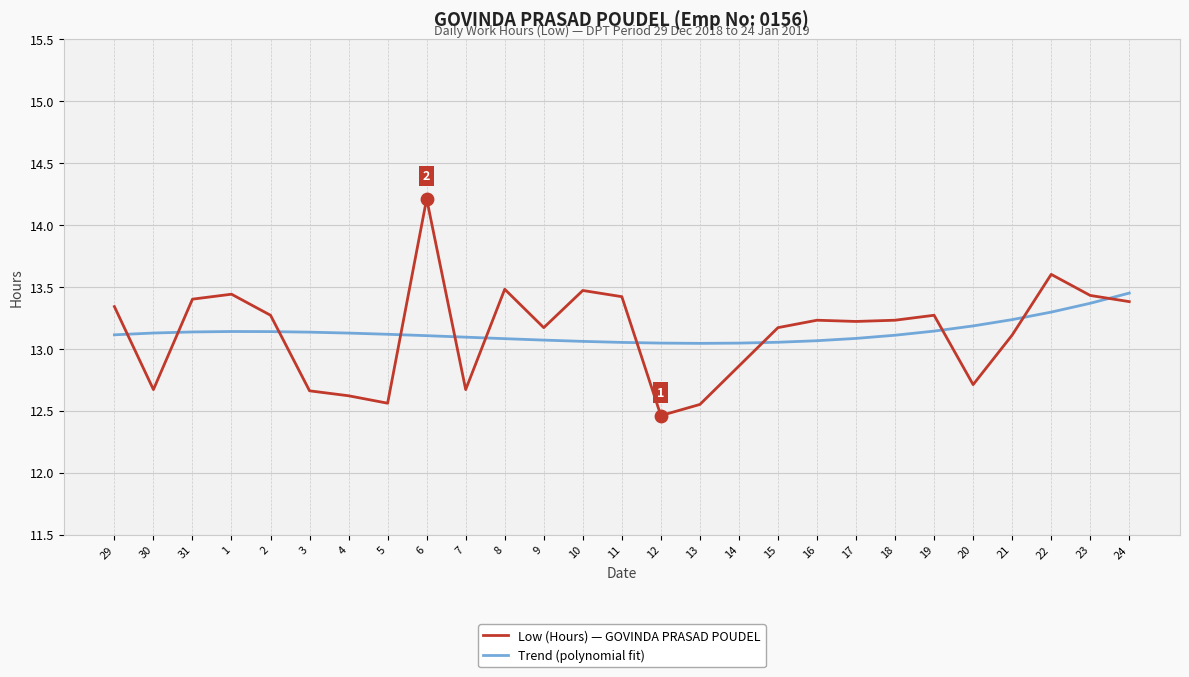

What is the total value across all series at 31?

26.5